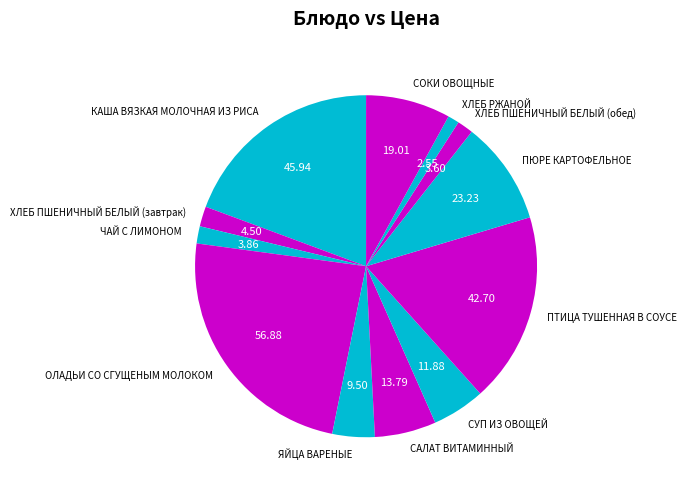

Approximately how many times larger is the value at ХЛЕБ ПШЕНИЧНЫЙ БЕЛЫЙ (завтрак) compared to САЛАТ ВИТАМИННЫЙ?

0.3